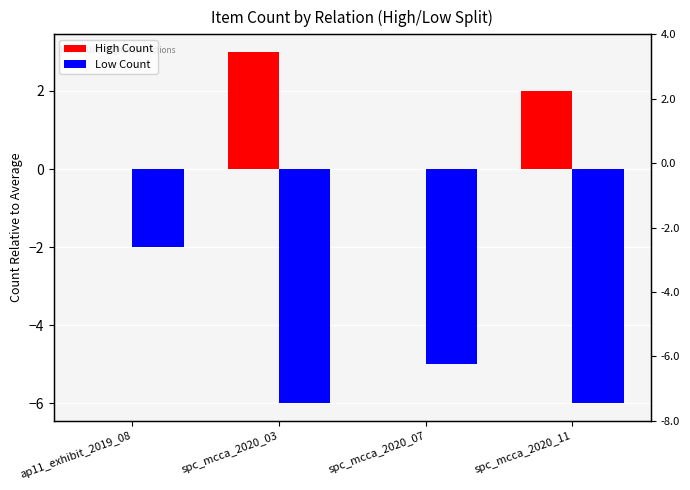

Between spc_mcca_2020_07 and spc_mcca_2020_03, which is larger?

spc_mcca_2020_03